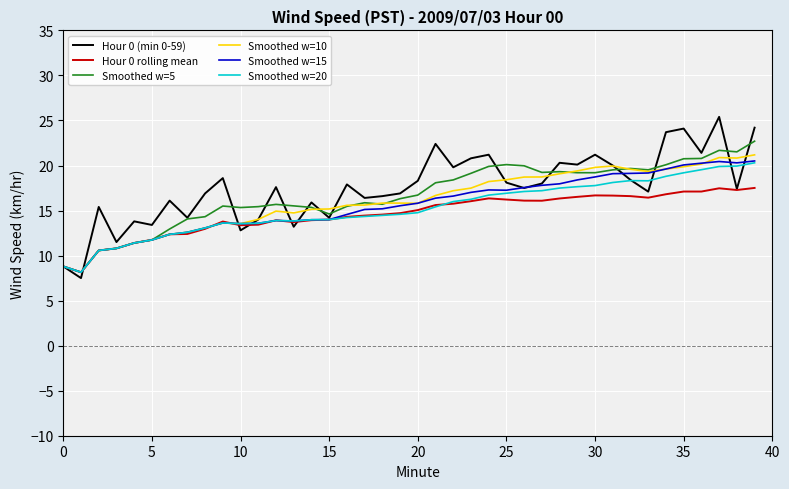

Which series has the widest spread of values?

Hour 0 (min 0-59)